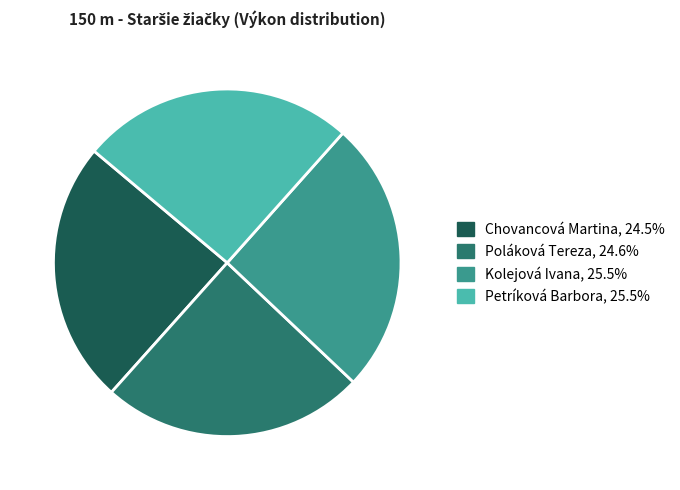

Is the sum of Poláková Tereza and Chovancová Martina greater than half?

No